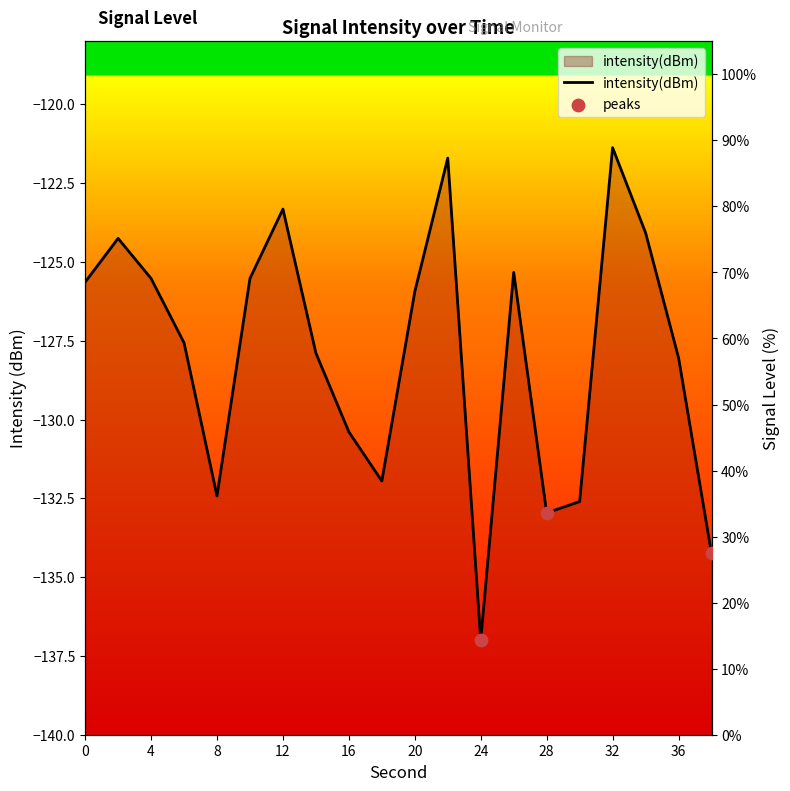

Approximately how many times larger is the value at 24 compared to 22?

0.2